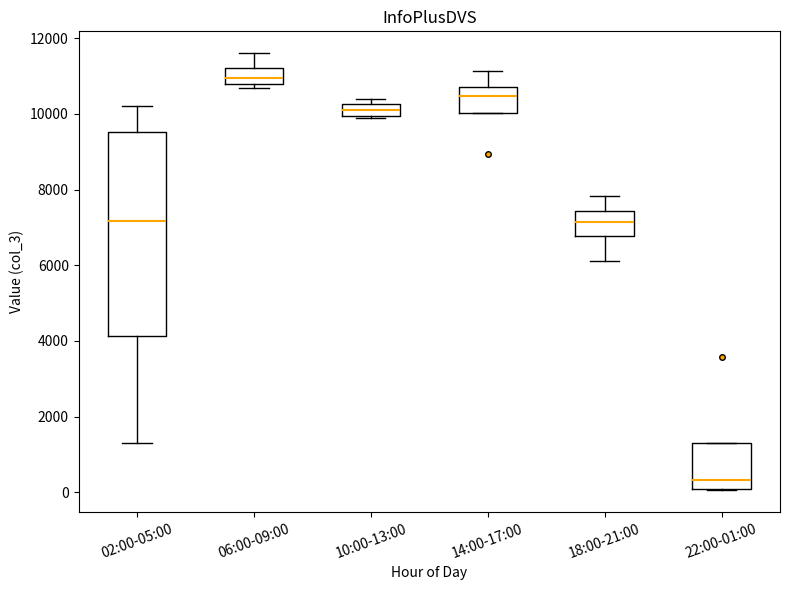

Where is the upper edge of the box for 06:00-09:00 on the y-axis? The values are not printed on the chart, so give them approximately, as read against the axis.

11200